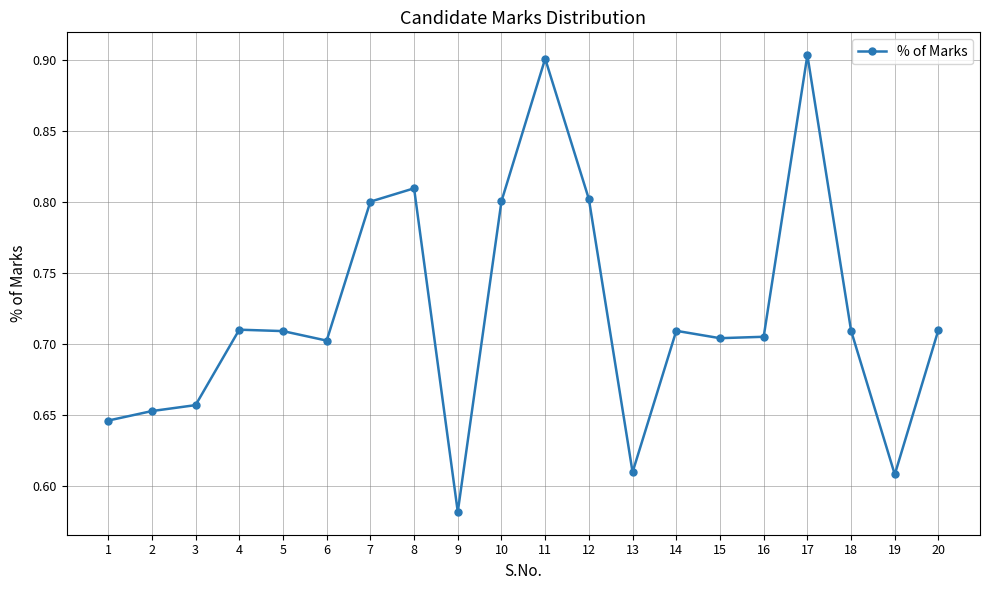

What is the change in value from 12 to 20?

-0.1